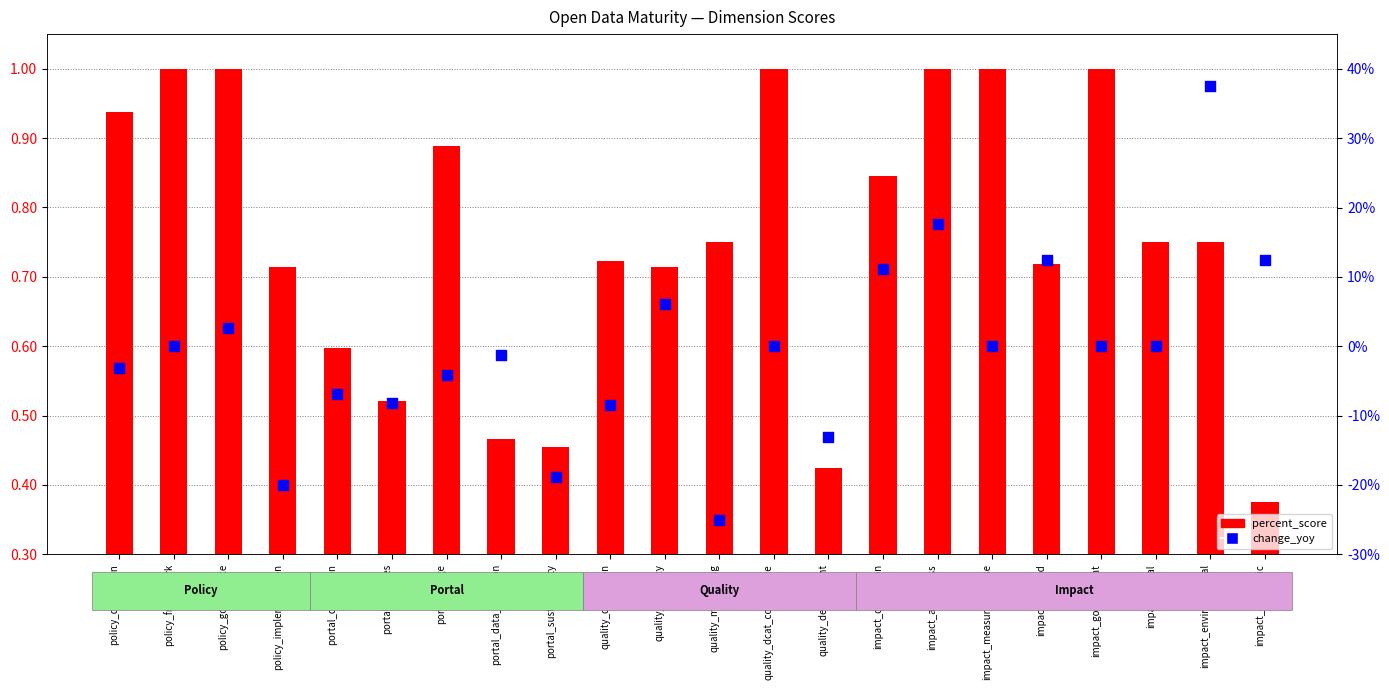

Which series has the widest spread of Y values?

percent_score